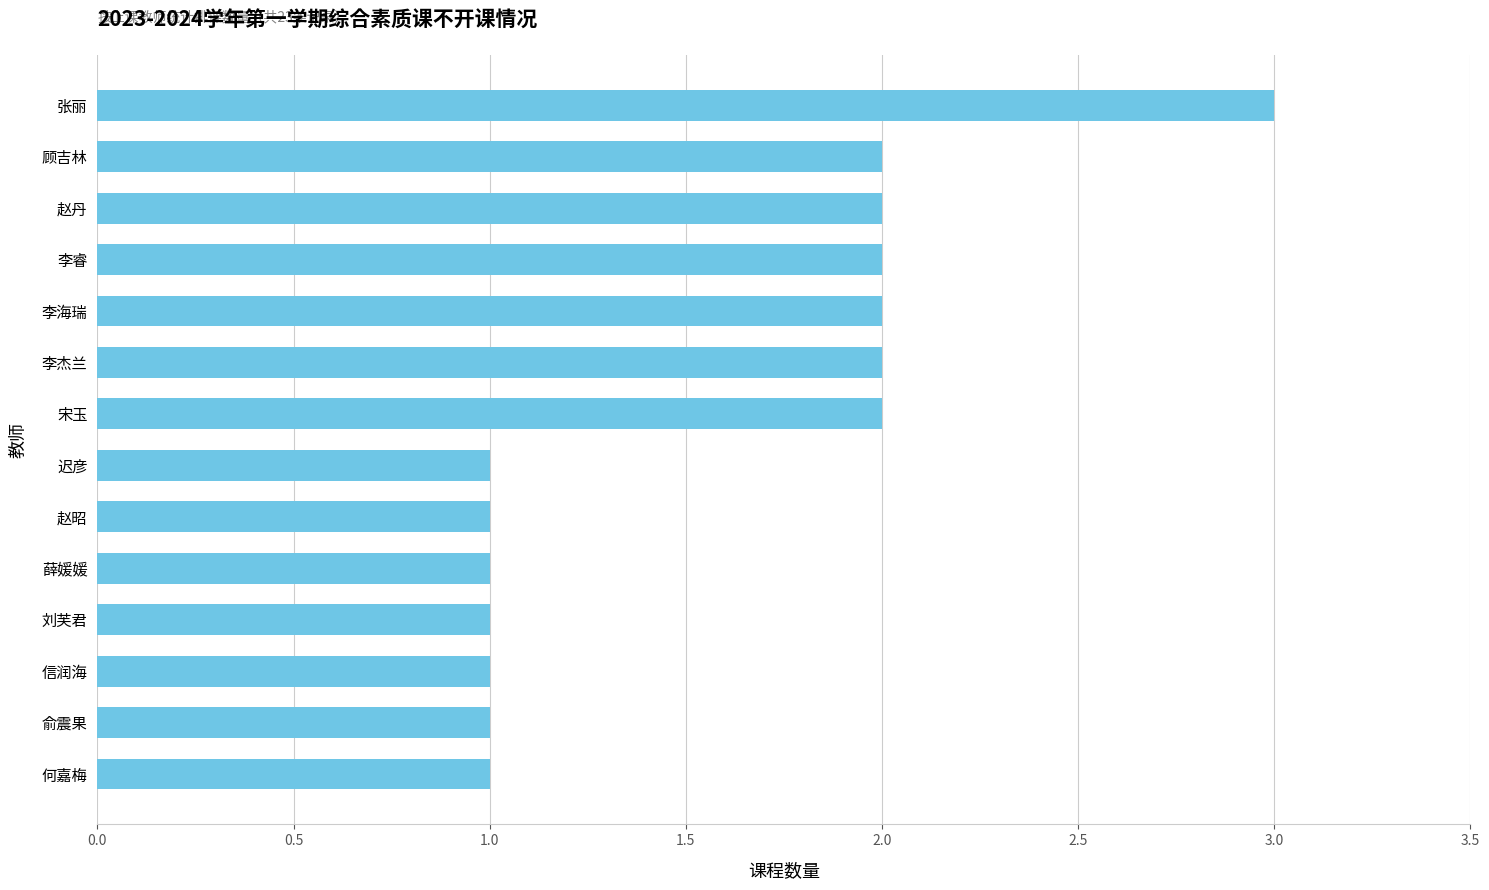

How many values are between 1 and 2?

13